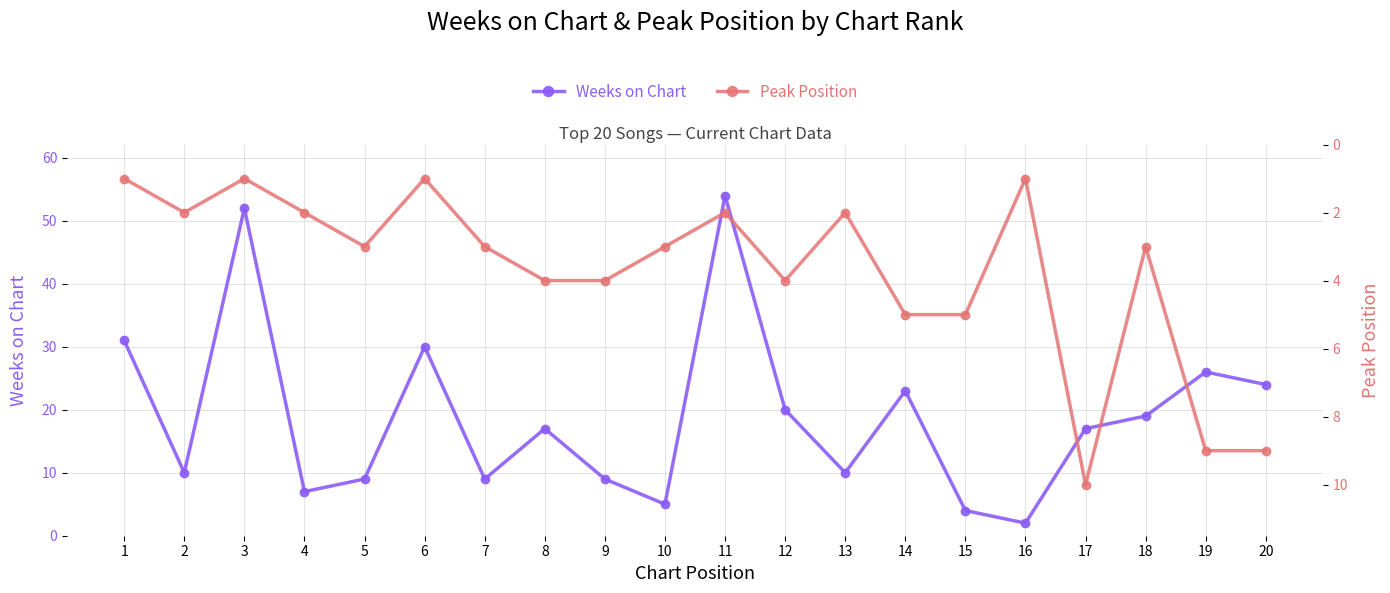

Count the Peak Position values in the range 2 to 5.

13